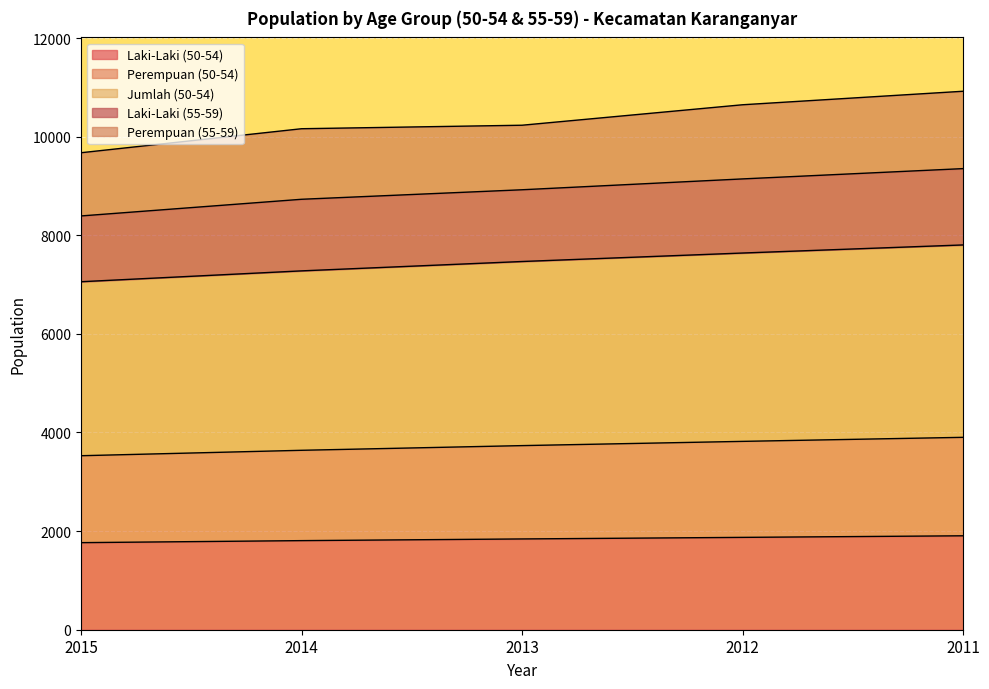

What is the maximum value shown in the chart?

7804